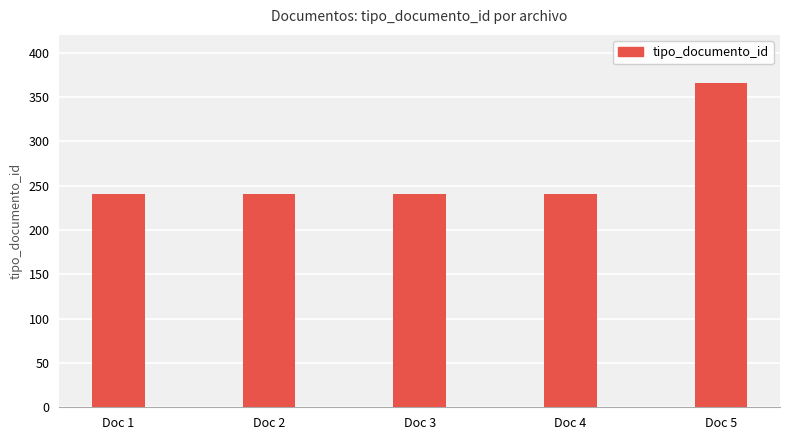

The value at Doc 4 is 421. True or false?

False